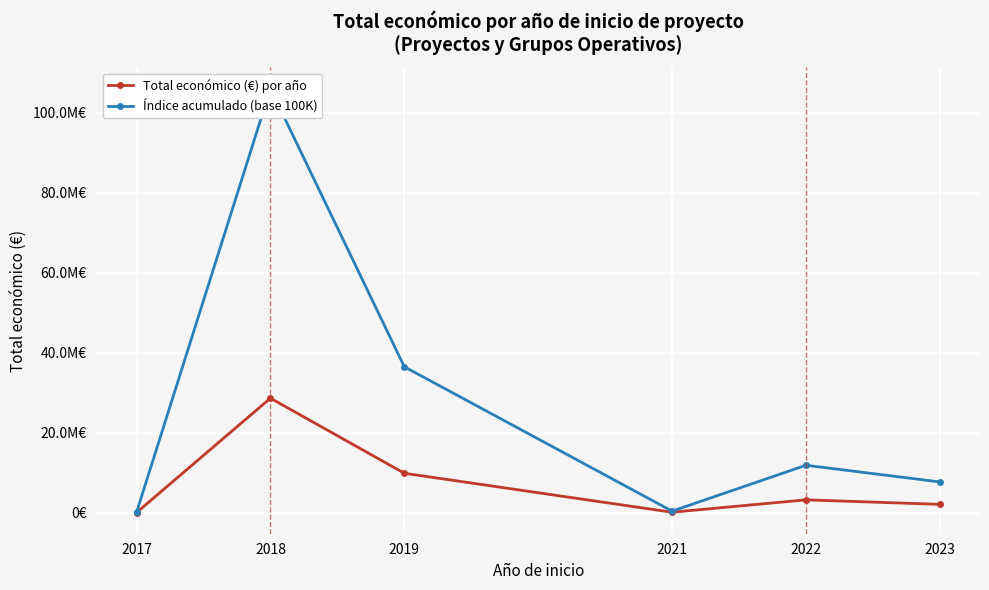

Rank the categories by Total económico (€) por año value from lowest to highest.

2017, 2021, 2023, 2022, 2019, 2018